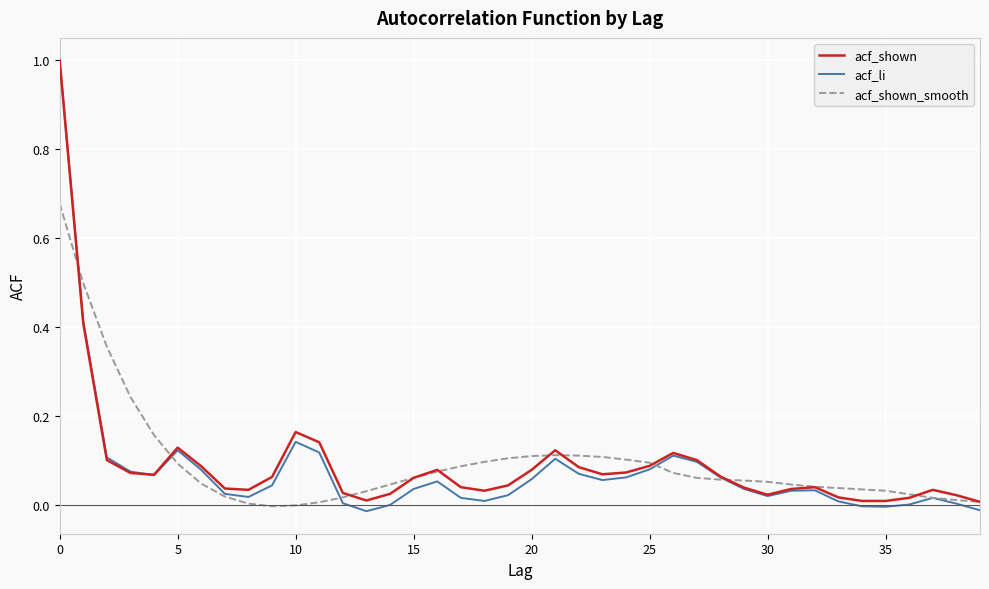

What is the maximum value shown in the chart?

1.0